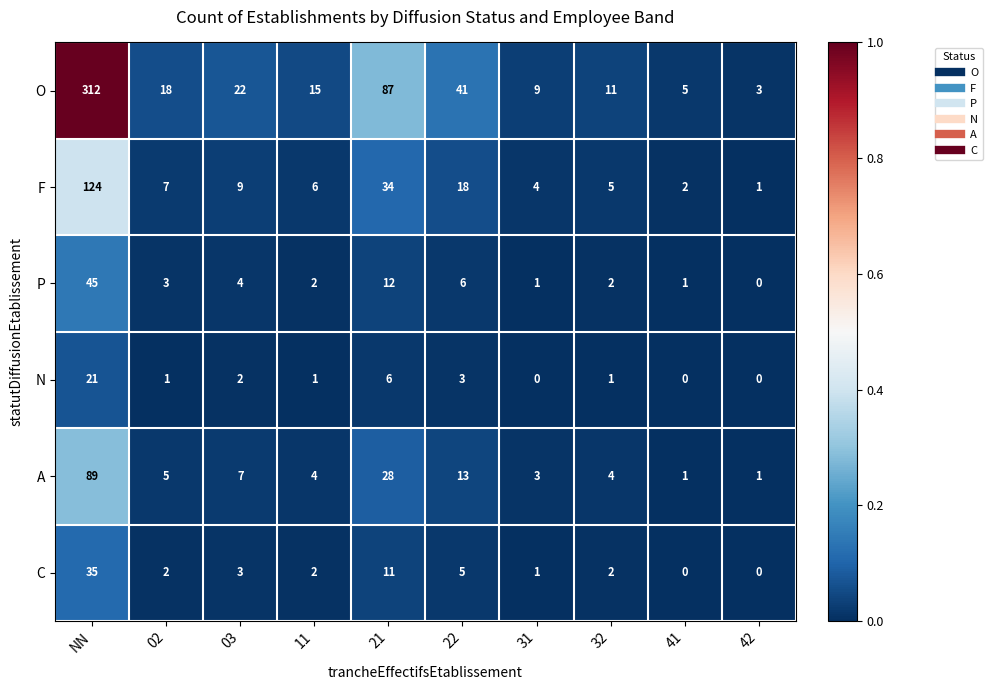

What is the total value across all series at NN?

626